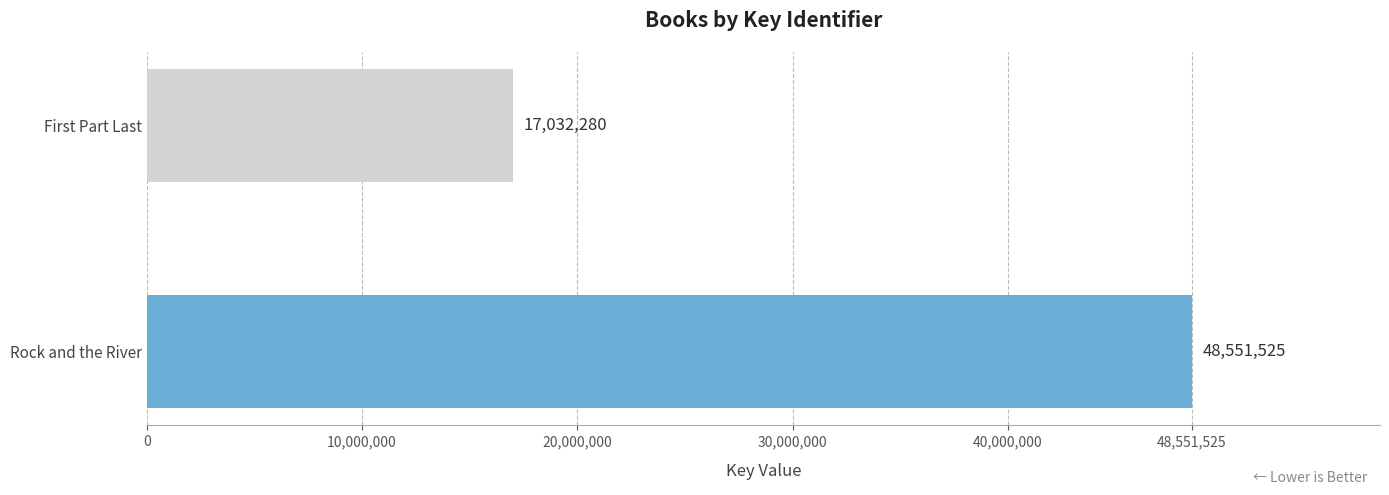

At which label is the value closest to 32791902?

First Part Last